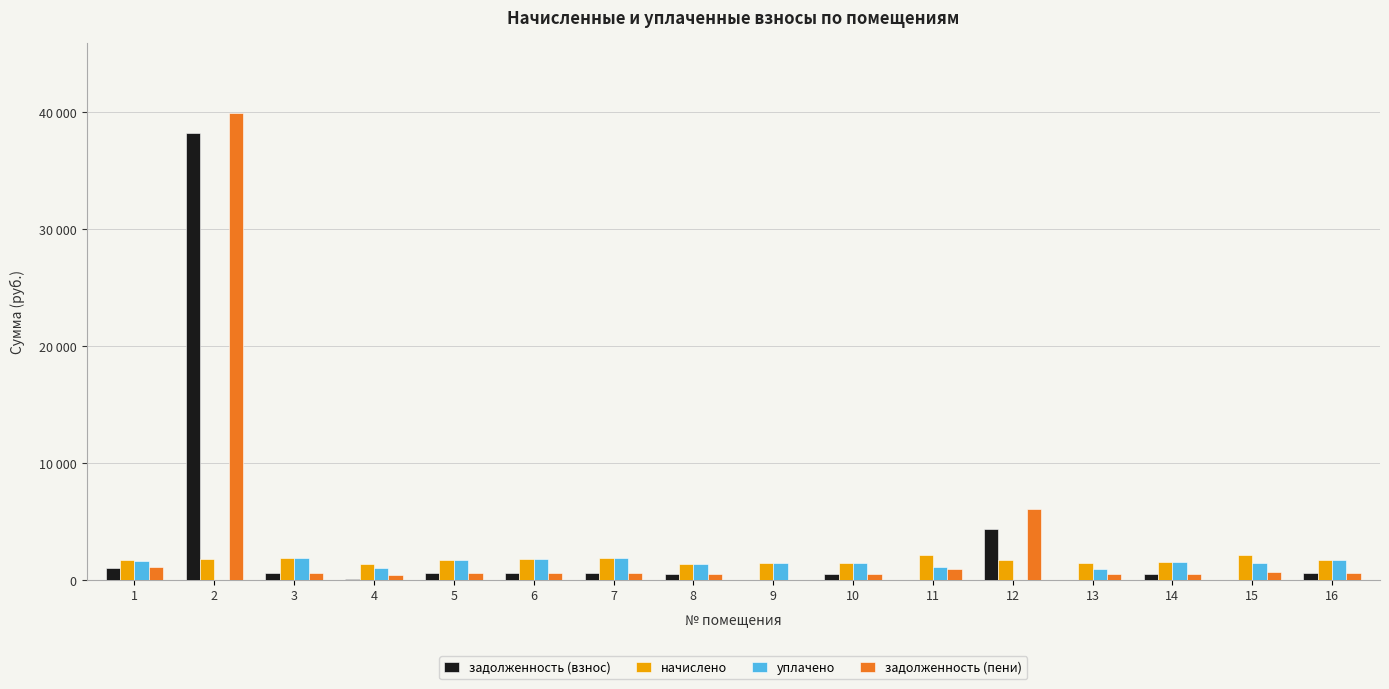

What is the total value across all series at 10?

3851.8